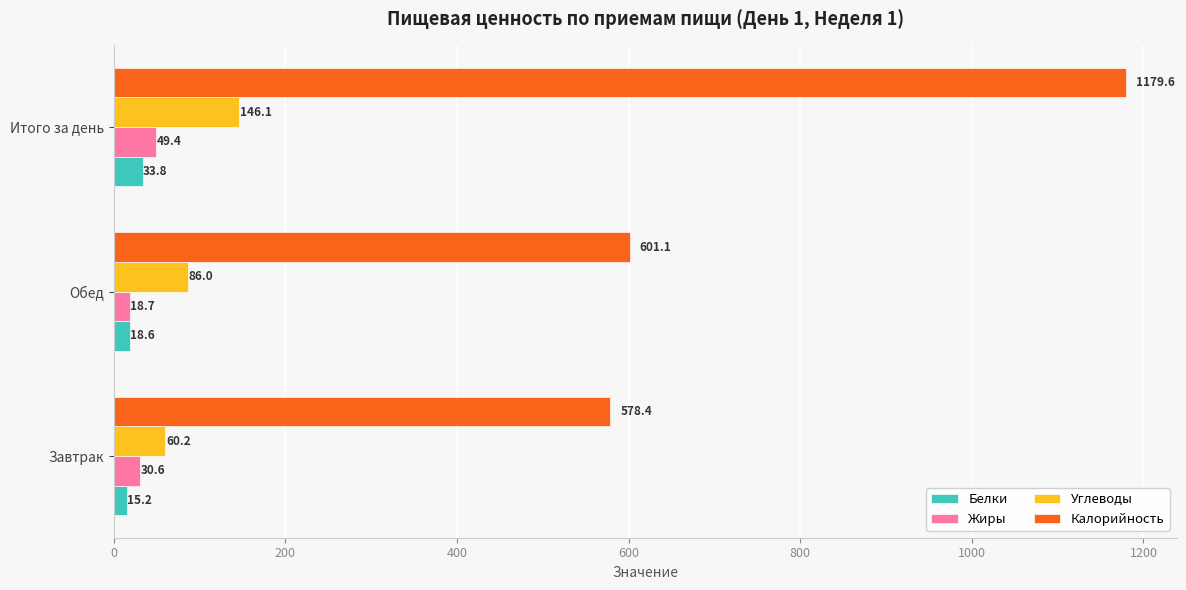

At how many categories does at least one series exceed 301?

3